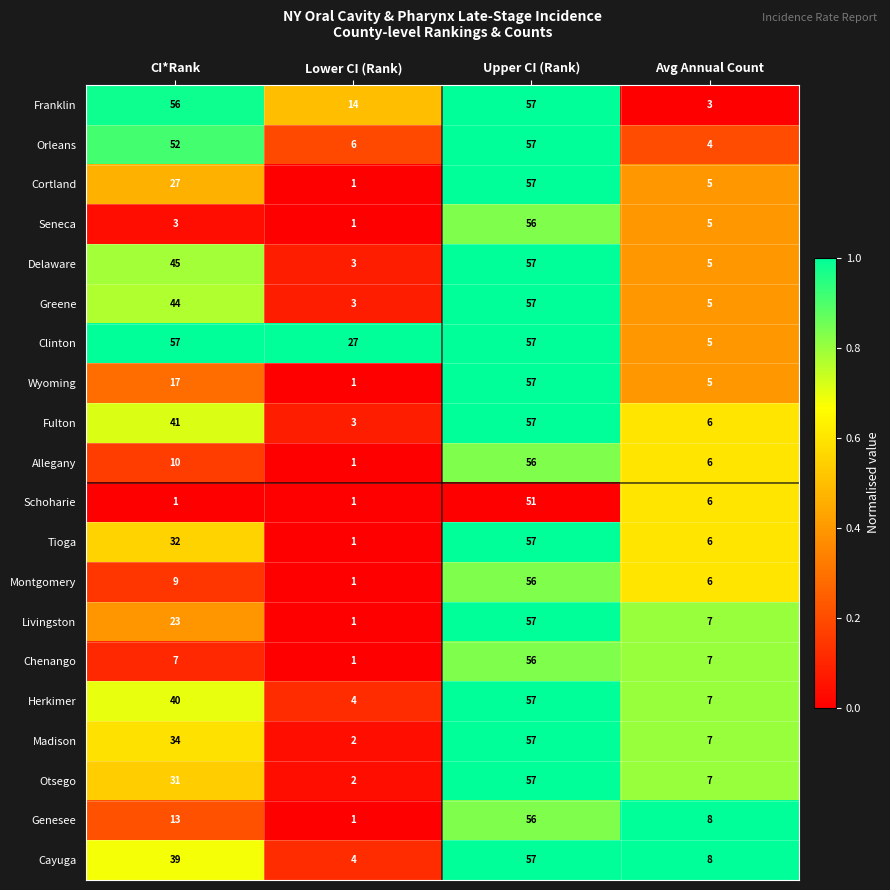

What is the maximum value for Orleans?

57